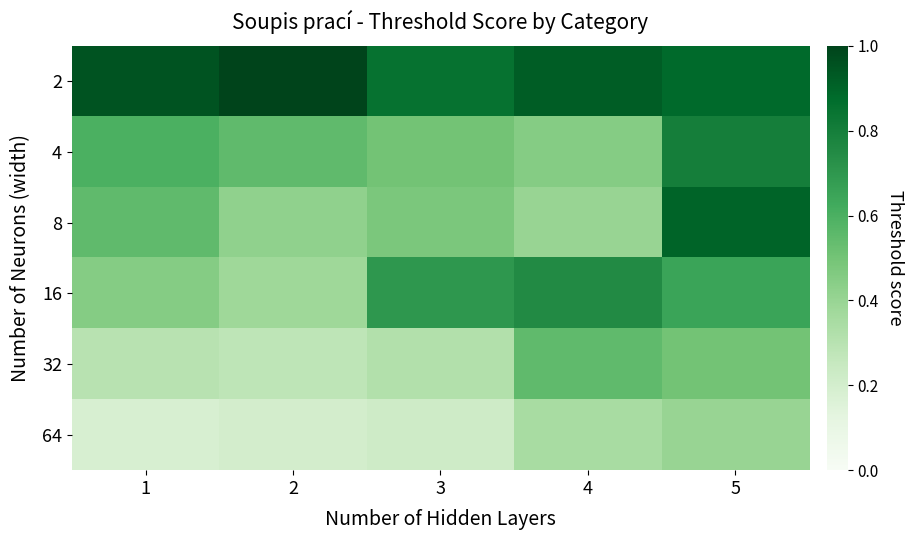

What is the minimum value shown in the chart?

0.2